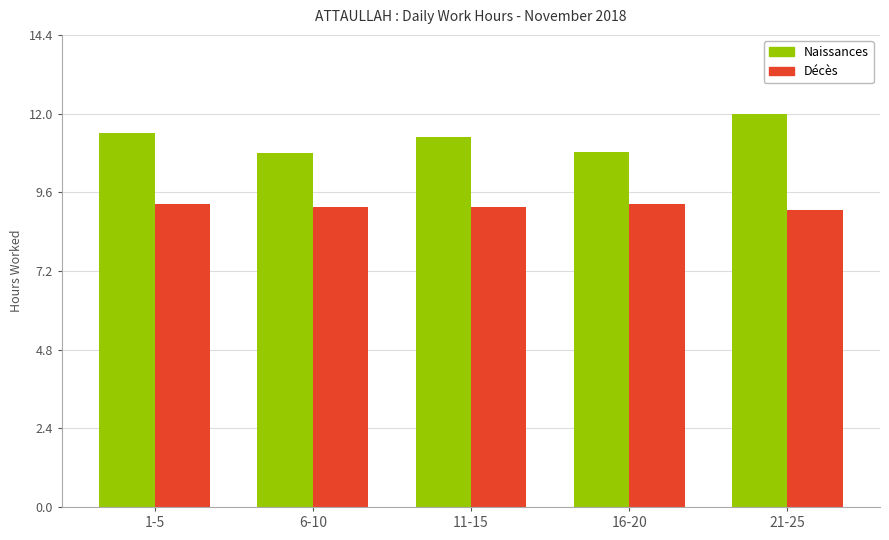

True or false: Décès has a value of 14.5 at 16-20.

False